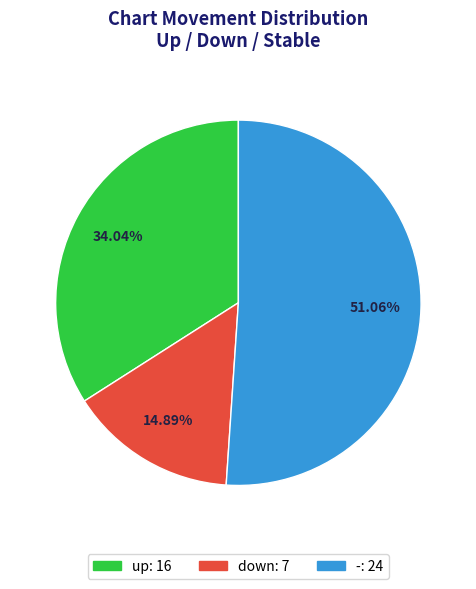

How many slices are in this pie chart?

3